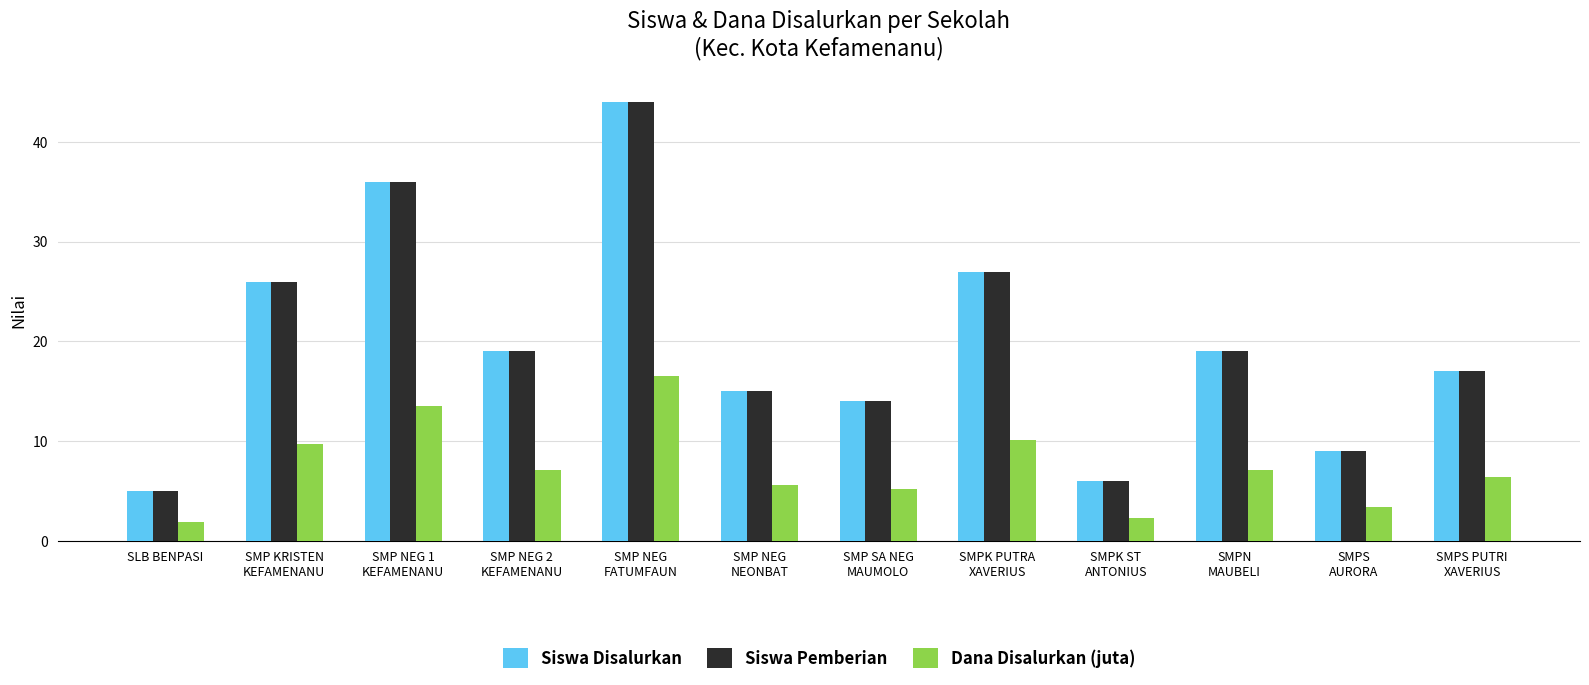

What is the label of the 3rd bar from the left?

SMP NEG 1
KEFAMENANU